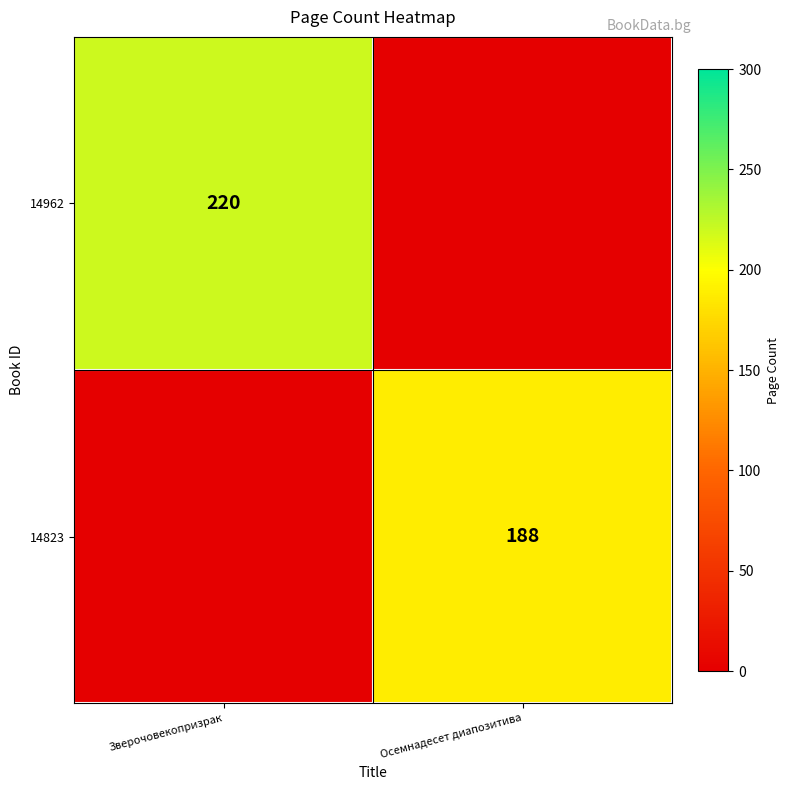

The value of 14823 at Осемнадесет диапозитива is 125. True or false?

False